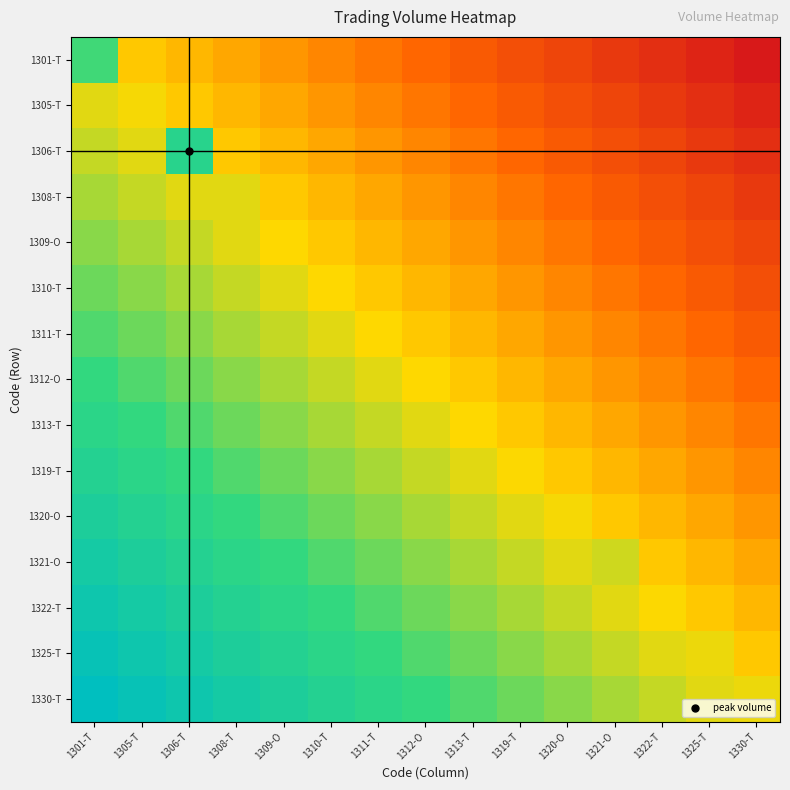

How many series are shown in this chart?

15